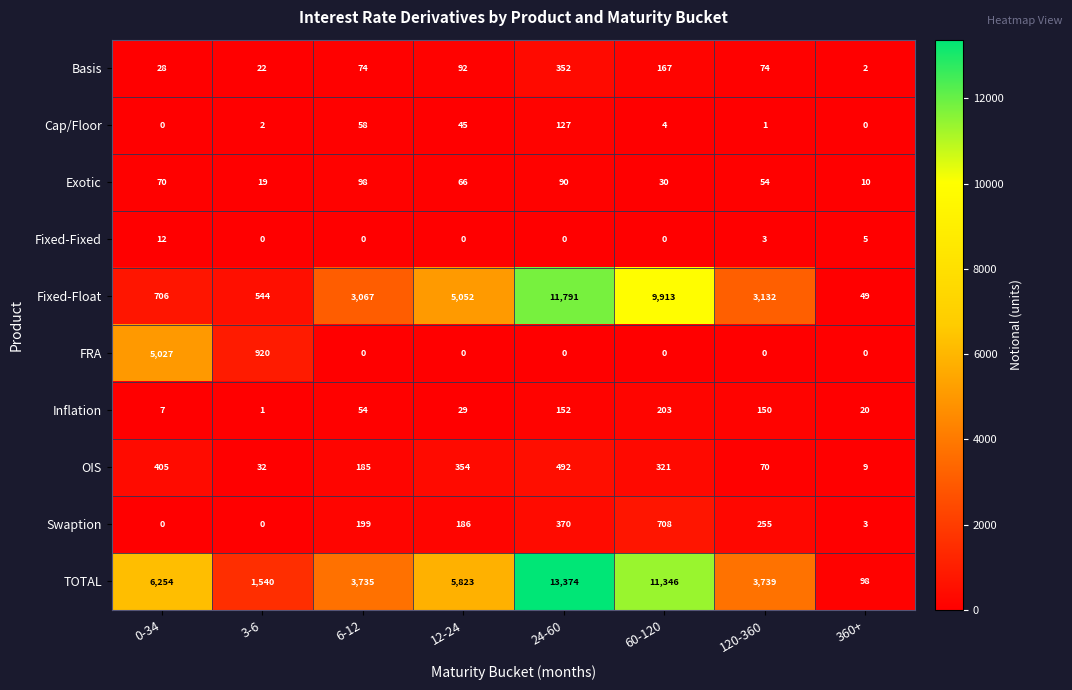

What is the sum of the Fixed-Float values at 24-60 and 0-34?

12497